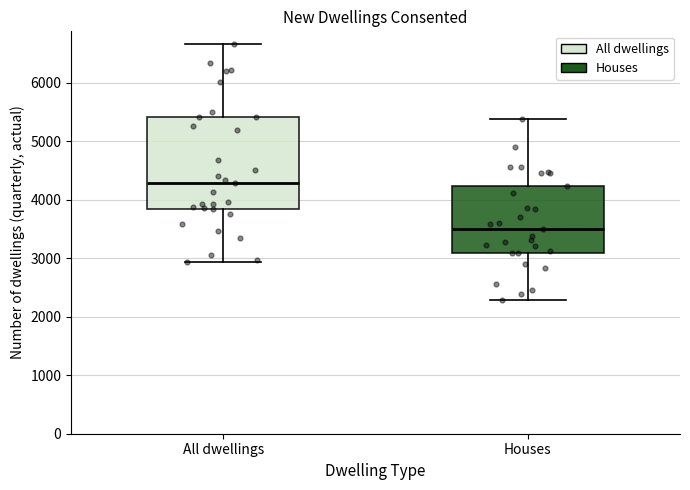

Which box has the highest median line?

All dwellings